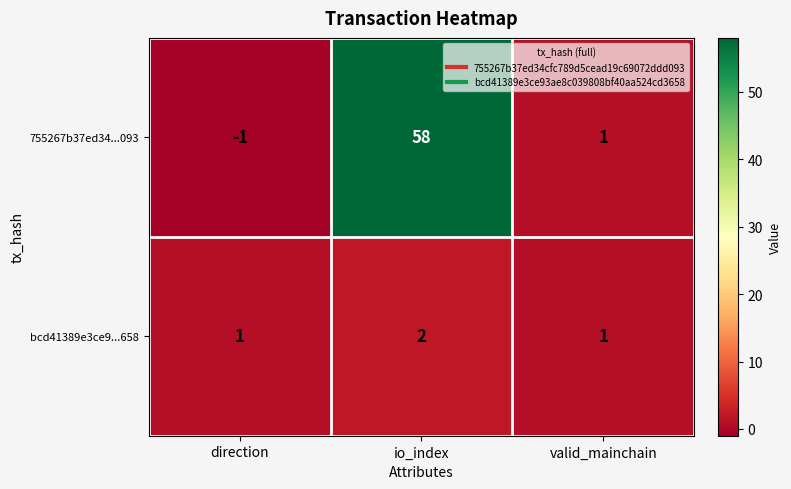

How many series are shown in this chart?

2